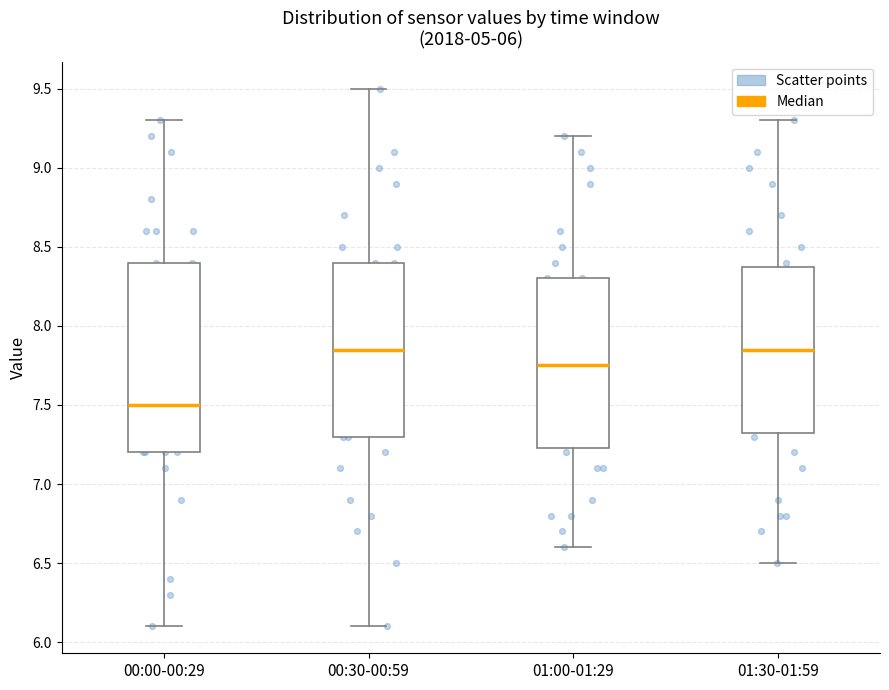

Comparing the boxes themselves (not the whiskers), which one is the tallest?

00:00-00:29